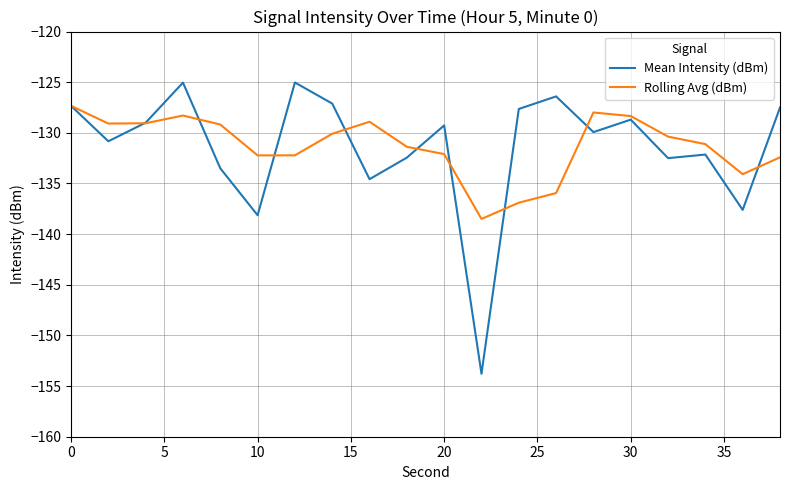

Which series has the widest spread of values?

Mean Intensity (dBm)